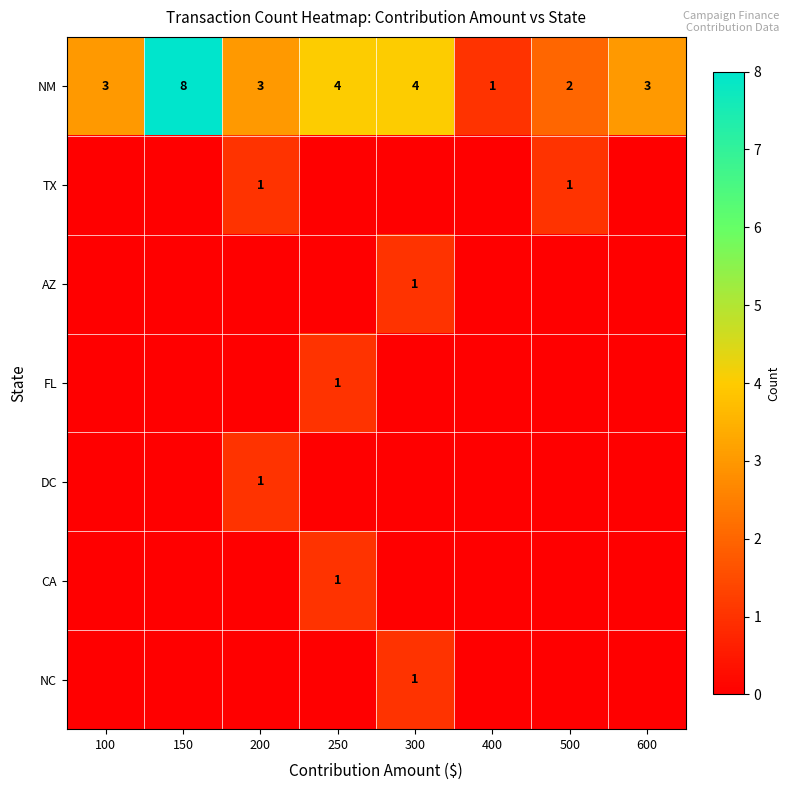

At how many categories does at least one series exceed 6?

1